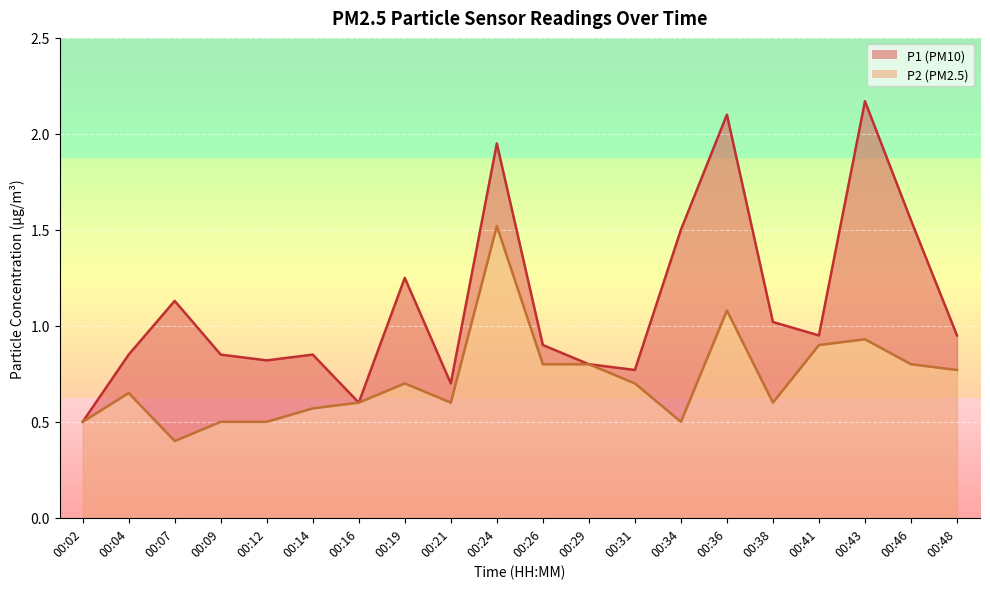

List the series in order of their overall mean, lowest first.

P2, P1